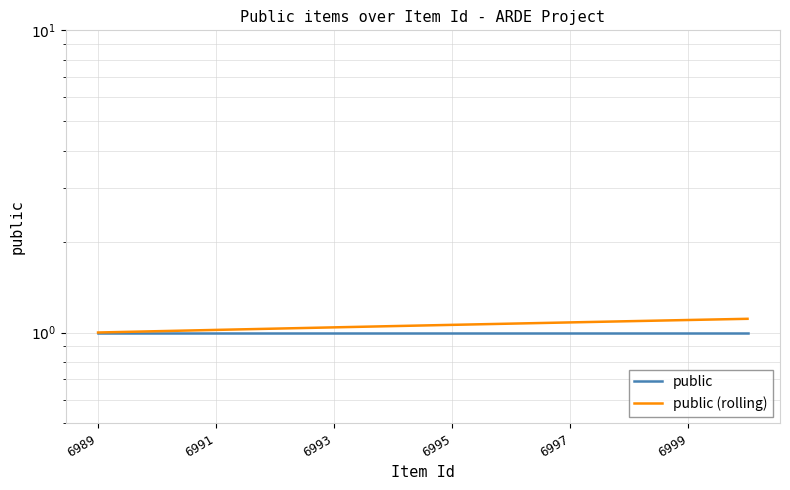

Which series has the widest spread of values?

public (rolling)